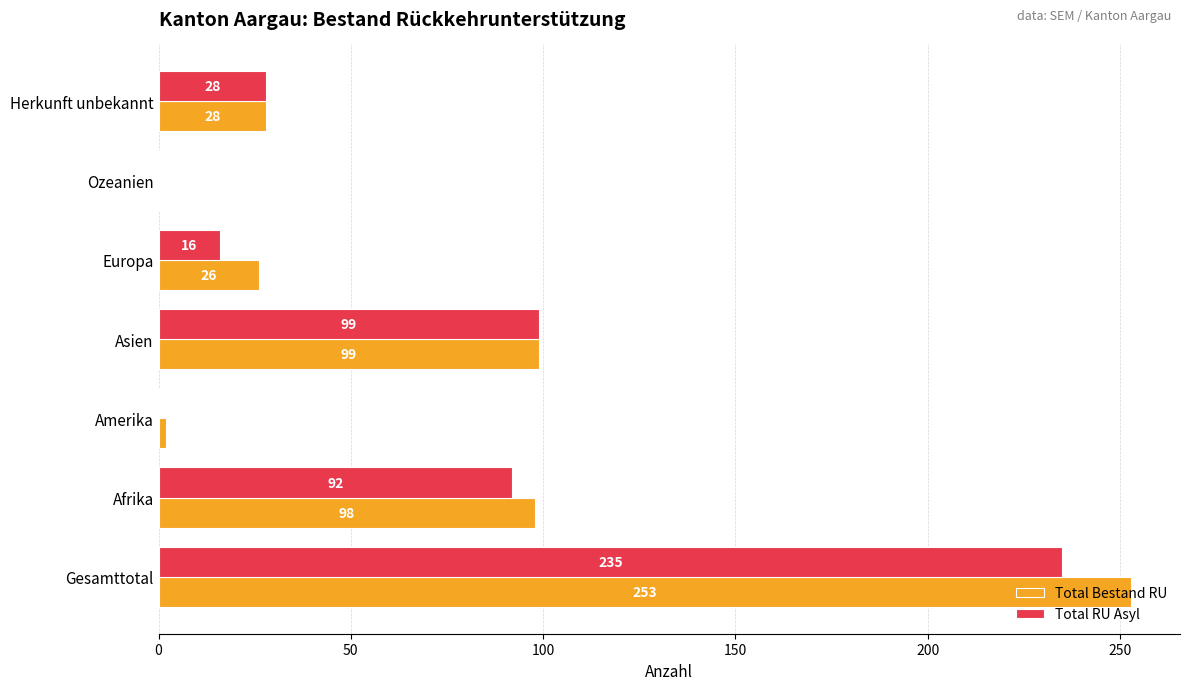

The Total RU Asyl series shows -94 at Ozeanien. True or false?

False